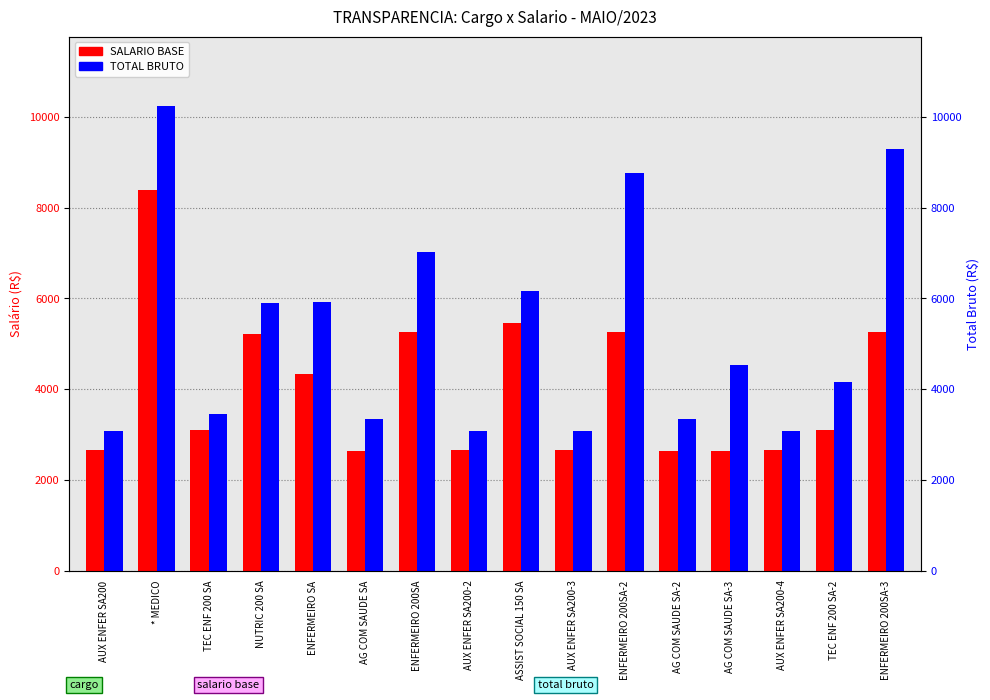

At which category is the sum across all series the highest?

* MEDICO